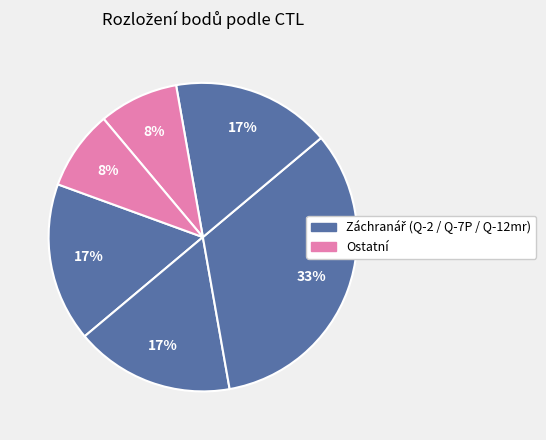

How many slices are in this pie chart?

6